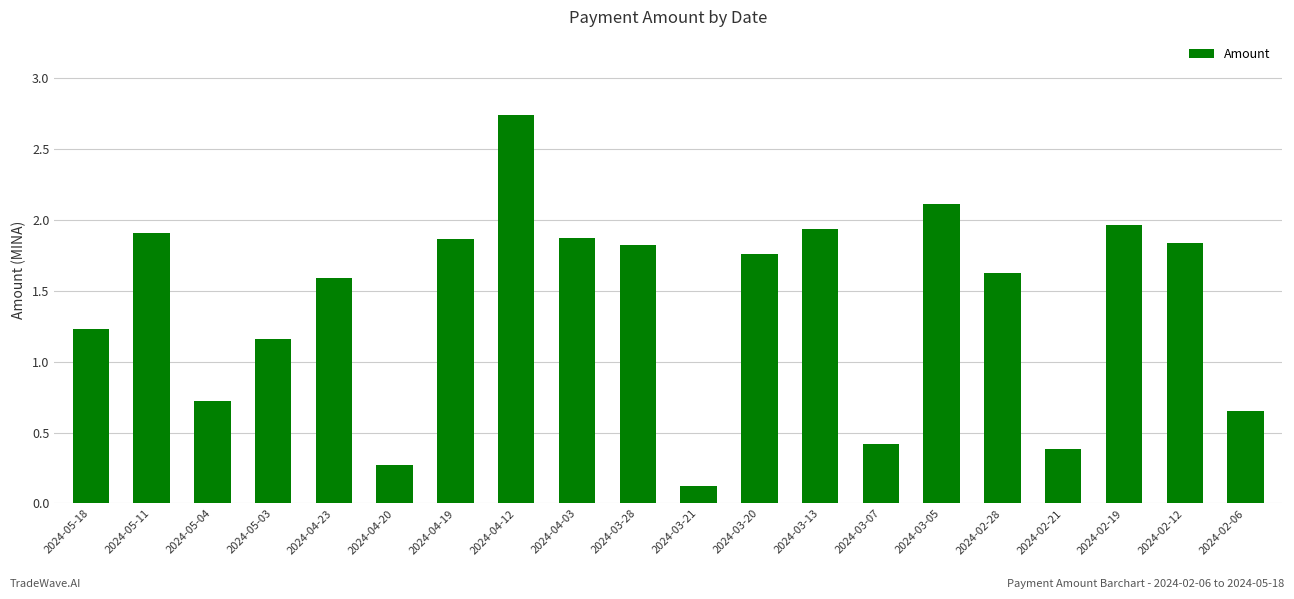

True or false: the data shows 2.6 at 2024-02-12.

False